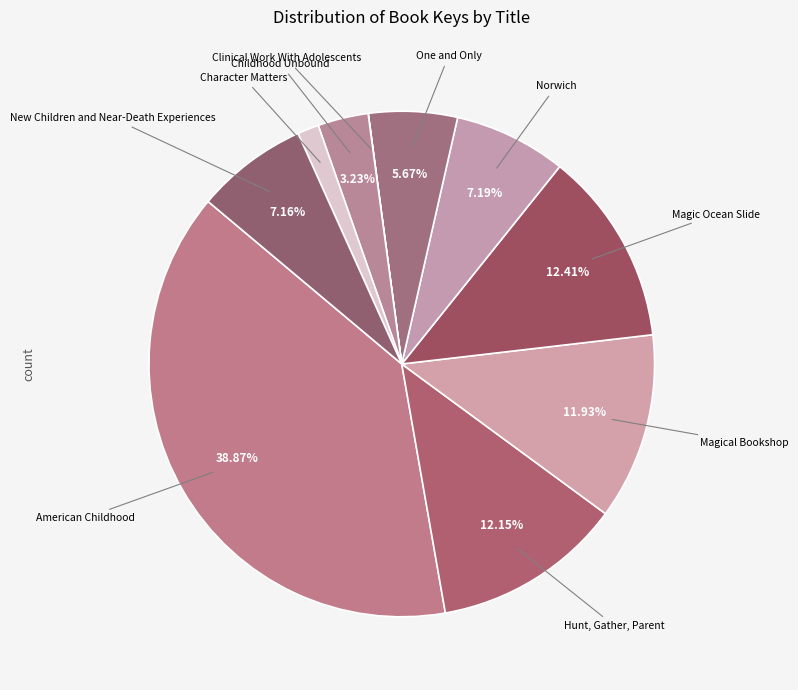

Count the number of slices in the pie.

10